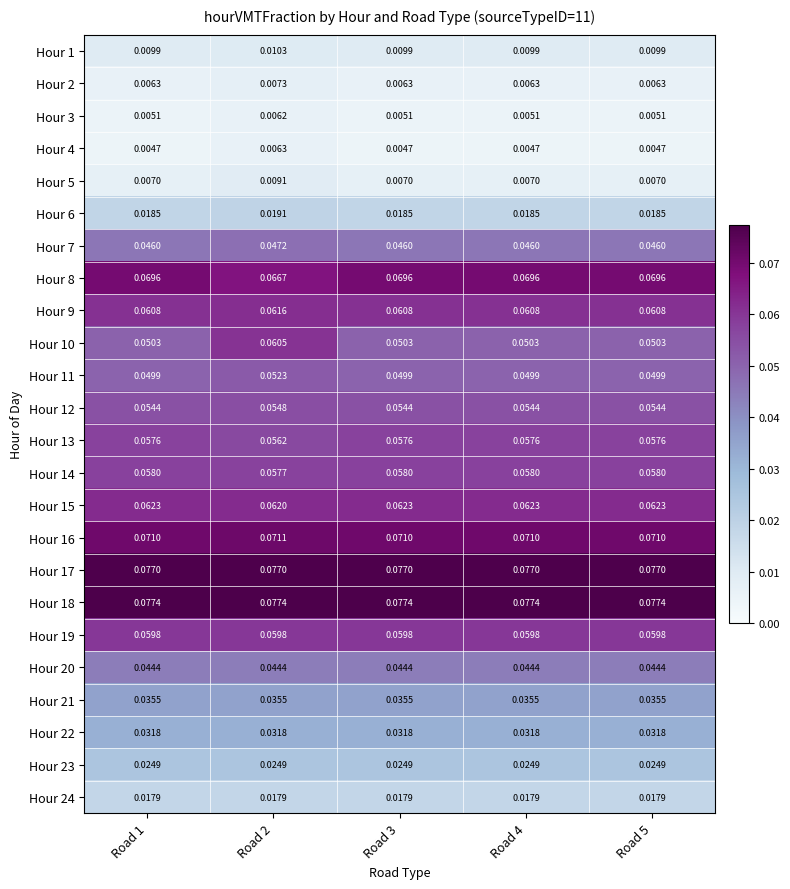

Is the value of Hour 17 at Road 5 greater than the value of Hour 2 at Road 5?

Yes